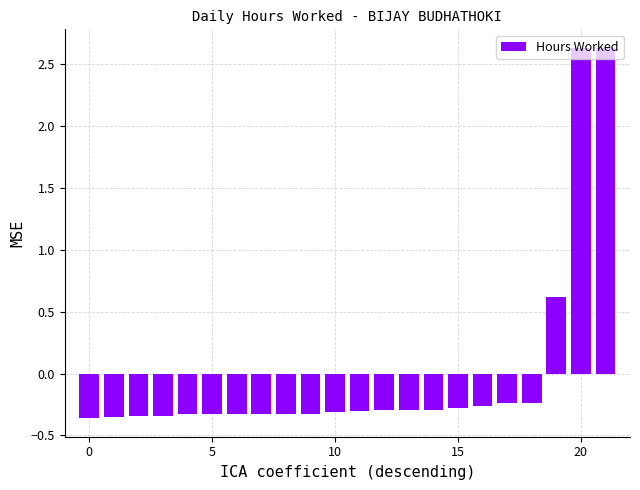

What is the difference between the second highest and minimum values?

3.0